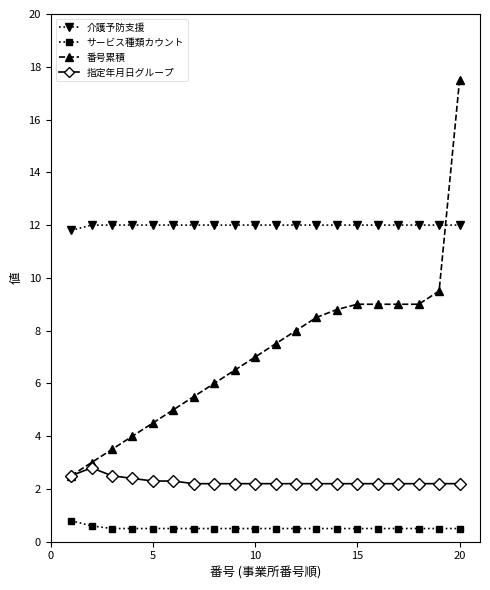

How many distinct data groups are displayed?

4